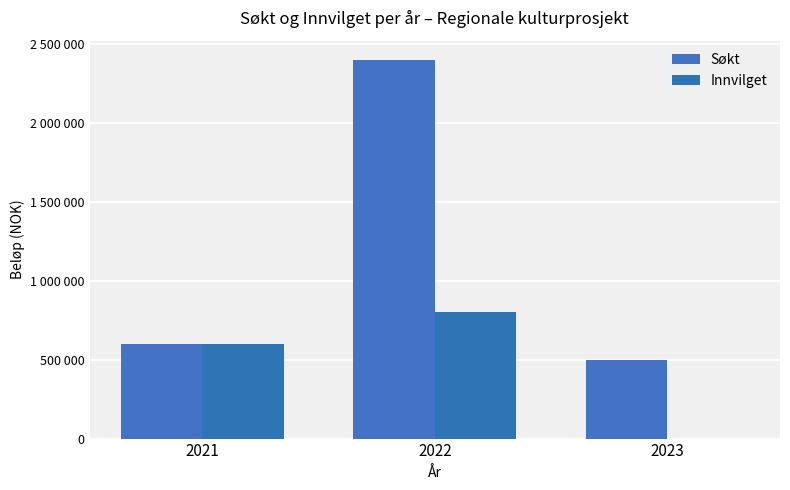

Does the chart contain stacked bars?

No